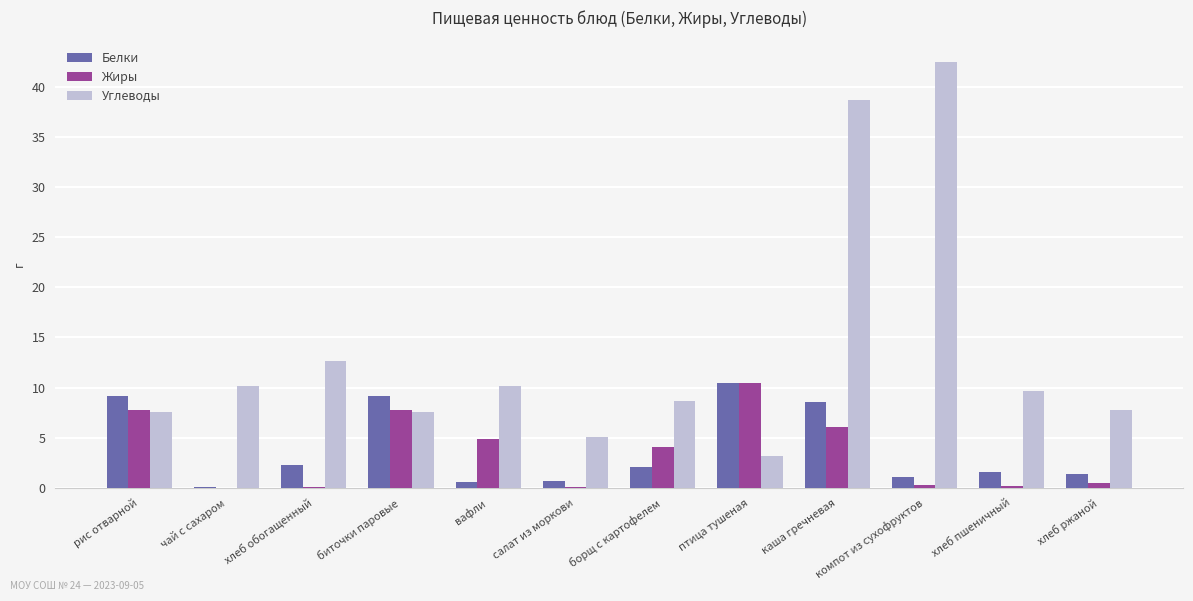

How many groups of bars are there?

12